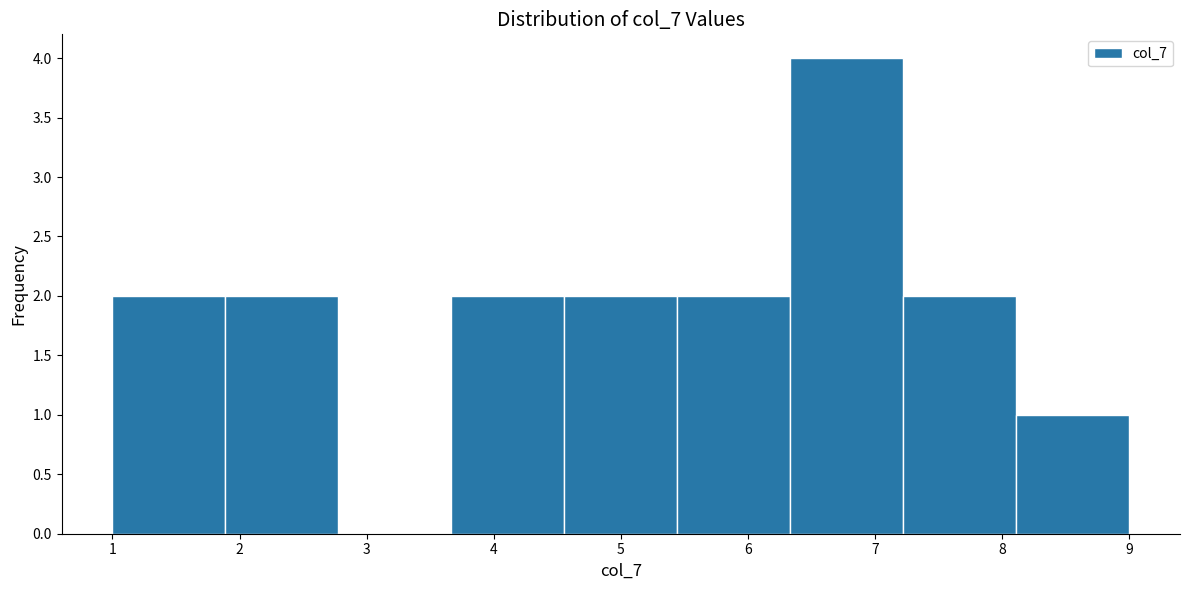

What is the height of the bar covering 3.7 to 4.6 on the x-axis? Neither the bar edges nor the heights are printed on the chart, so give them approximately, as read against the axes.

2